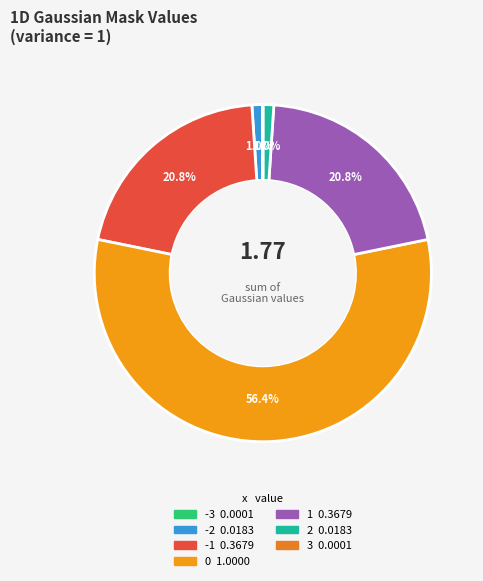

To the nearest percent, what is the difference between the 3 and 2 slice percentages?

1%